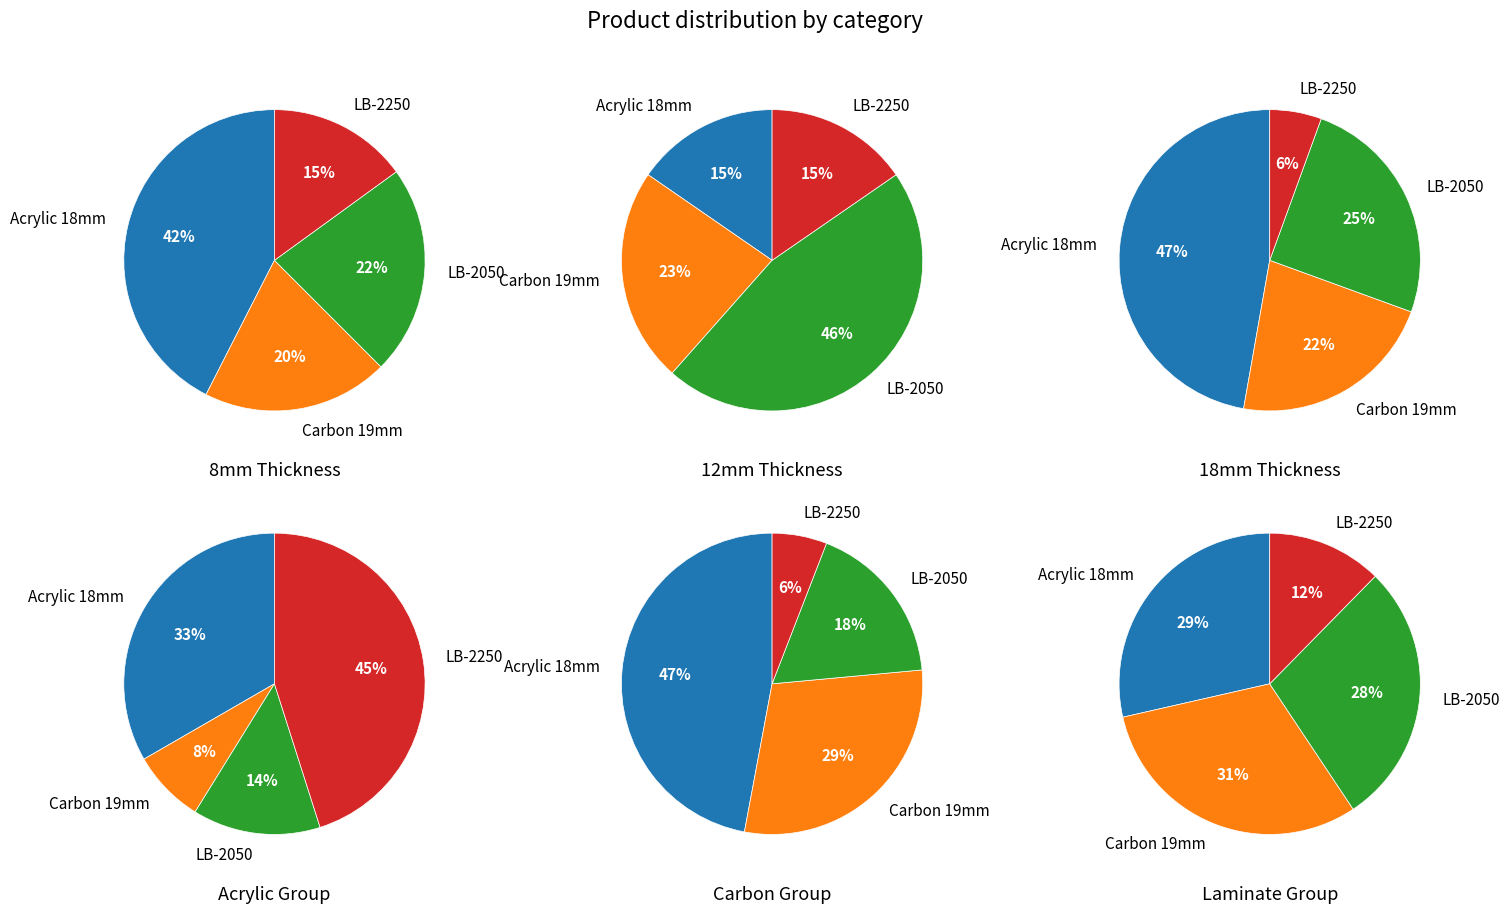

To the nearest percent, what portion does LB-2050 Unidecor represent?

18%